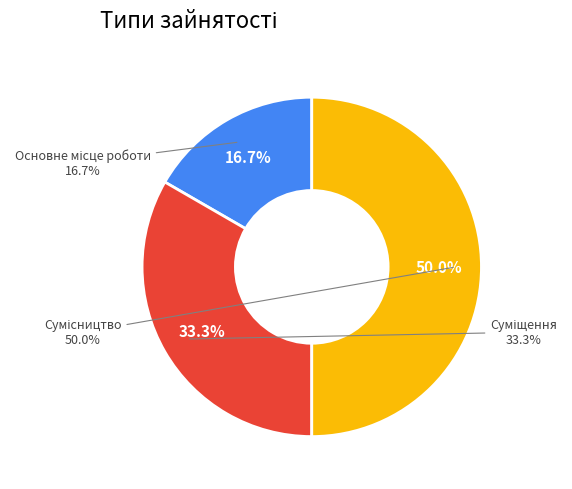

How many slices are in this pie chart?

3